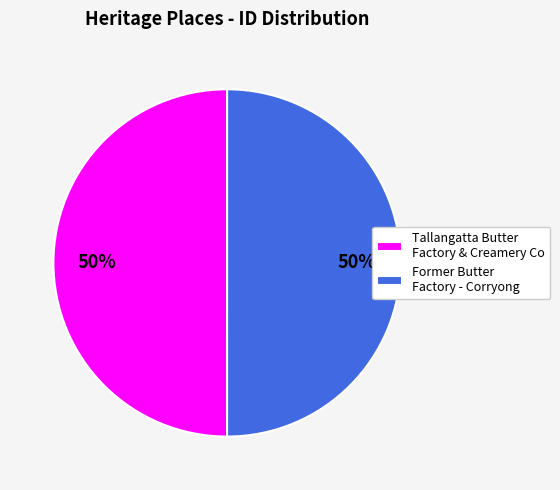

What is the ratio of the value at Former Butter Factory - Corryong to the value at Tallangatta Butter Factory & Creamery Co?

1.0